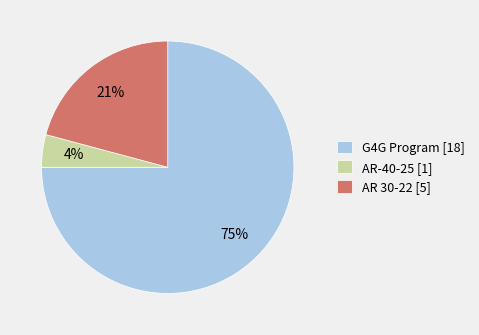

Is it true that G4G Program is 75% of the pie?

True